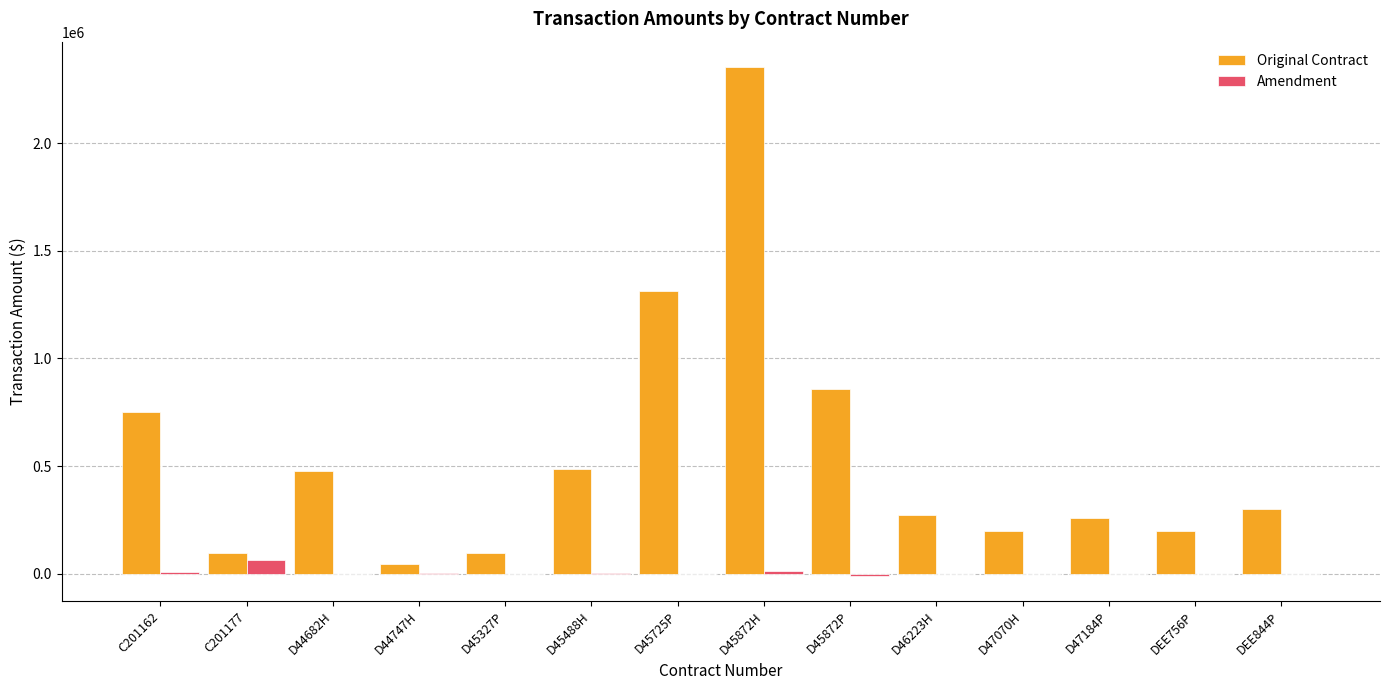

How many categories are shown in the chart?

14